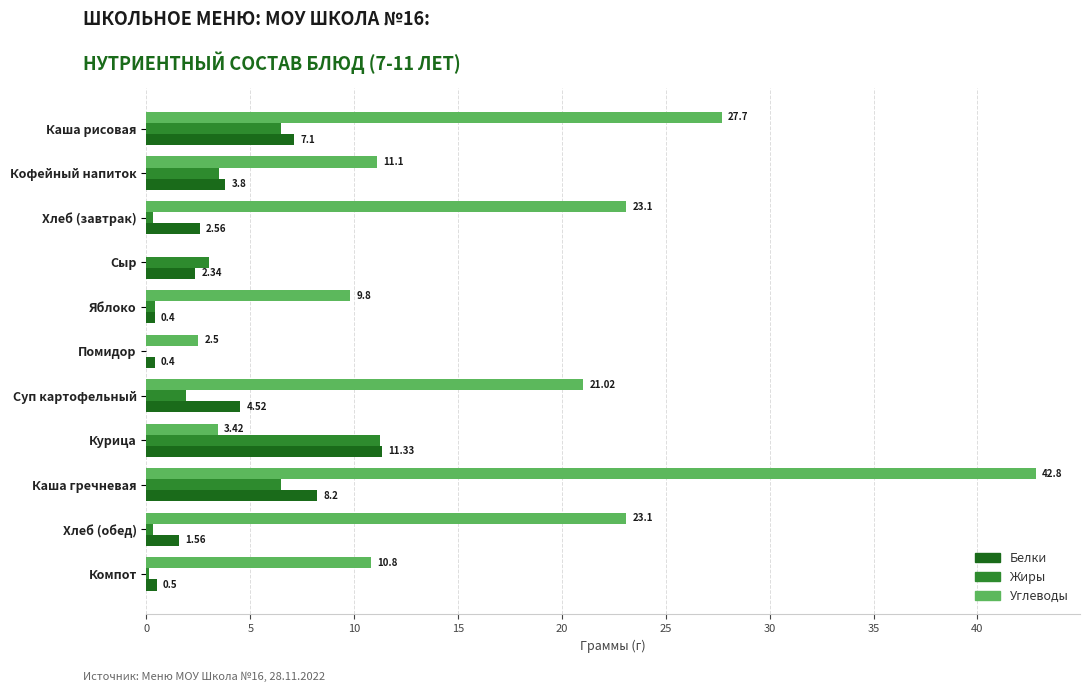

What is the sum of all Углеводы values?

175.3